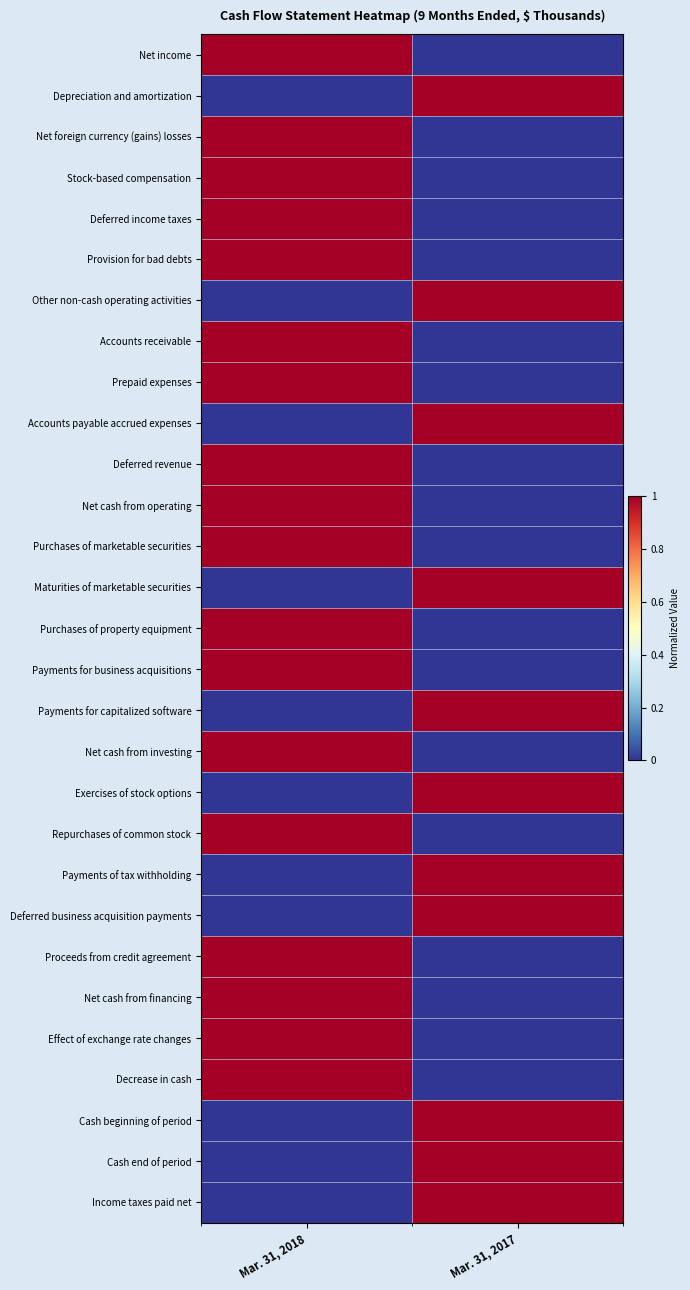

Rank the series at Mar. 31, 2017 from lowest to highest value.

Net income, Net foreign currency (gains) losses, Stock-based compensation, Deferred income taxes, Provision for bad debts, Accounts receivable, Prepaid expenses, Deferred revenue, Net cash from operating, Purchases of marketable securities, Purchases of property equipment, Payments for business acquisitions, Net cash from investing, Repurchases of common stock, Proceeds from credit agreement, Net cash from financing, Effect of exchange rate changes, Decrease in cash, Depreciation and amortization, Other non-cash operating activities, Accounts payable accrued expenses, Maturities of marketable securities, Payments for capitalized software, Exercises of stock options, Payments of tax withholding, Deferred business acquisition payments, Cash beginning of period, Cash end of period, Income taxes paid net